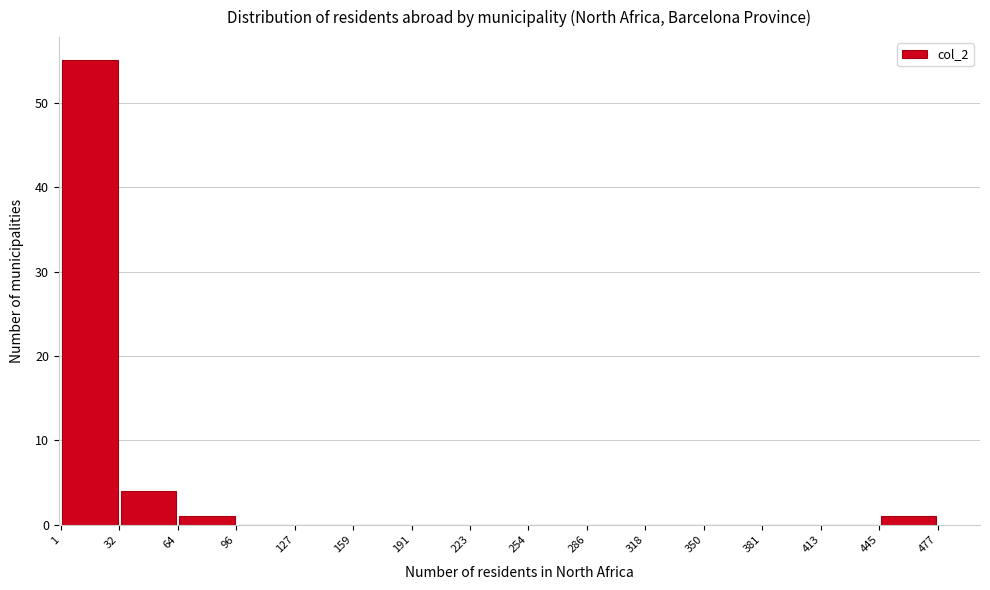

Which range on the x-axis has the tallest bar?

1 to 32